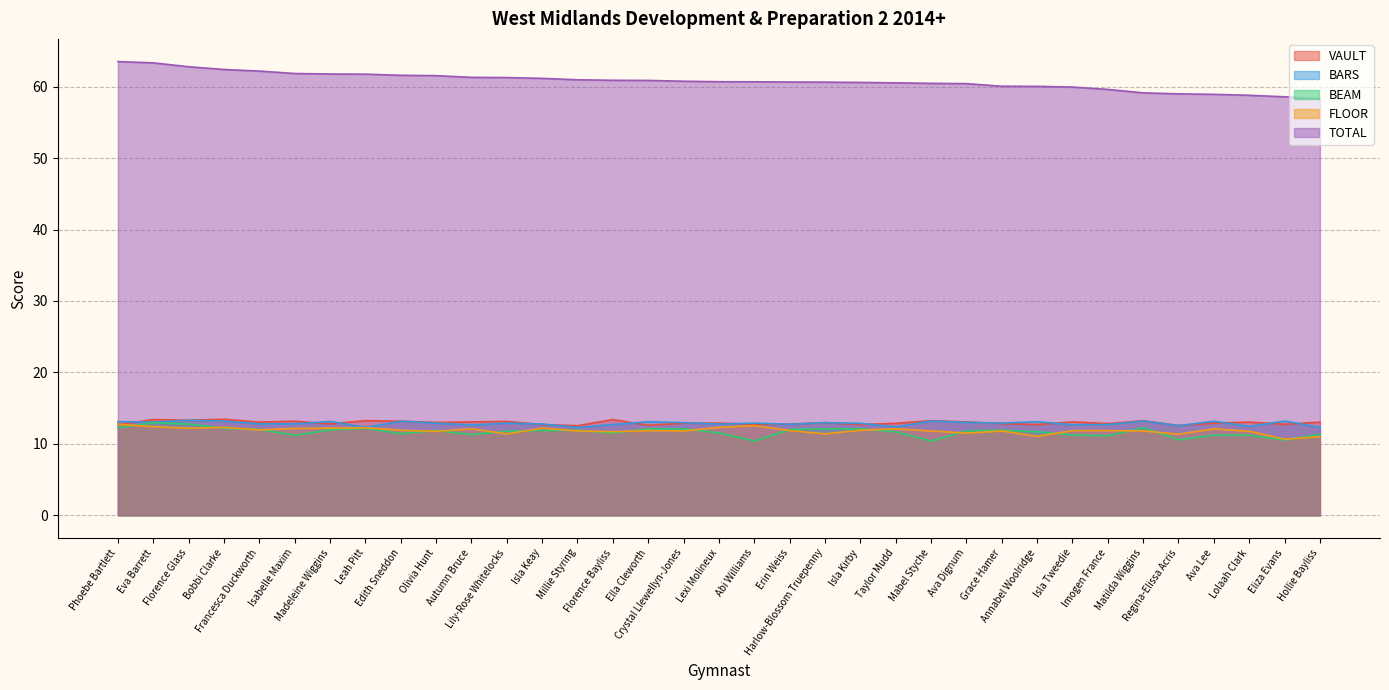

True or false: TOTAL and BARS intersect in this chart.

False